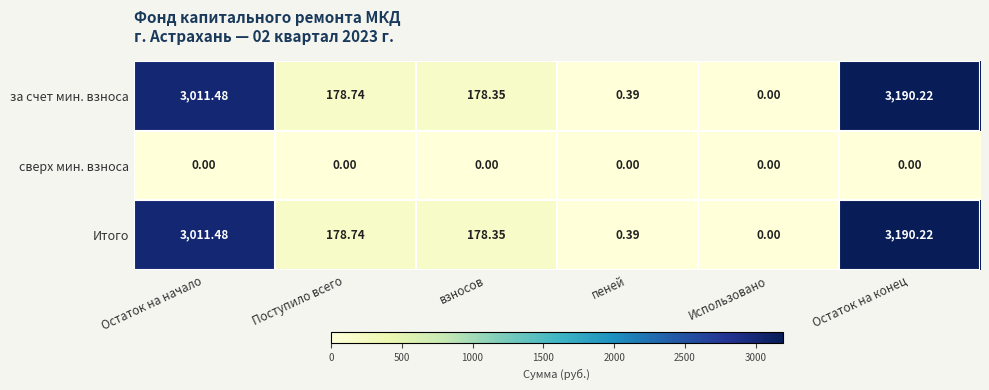

List the labels in order of Итого value, largest first.

Остаток на конец, Остаток на начало, Поступило всего, взносов, пеней, Использовано